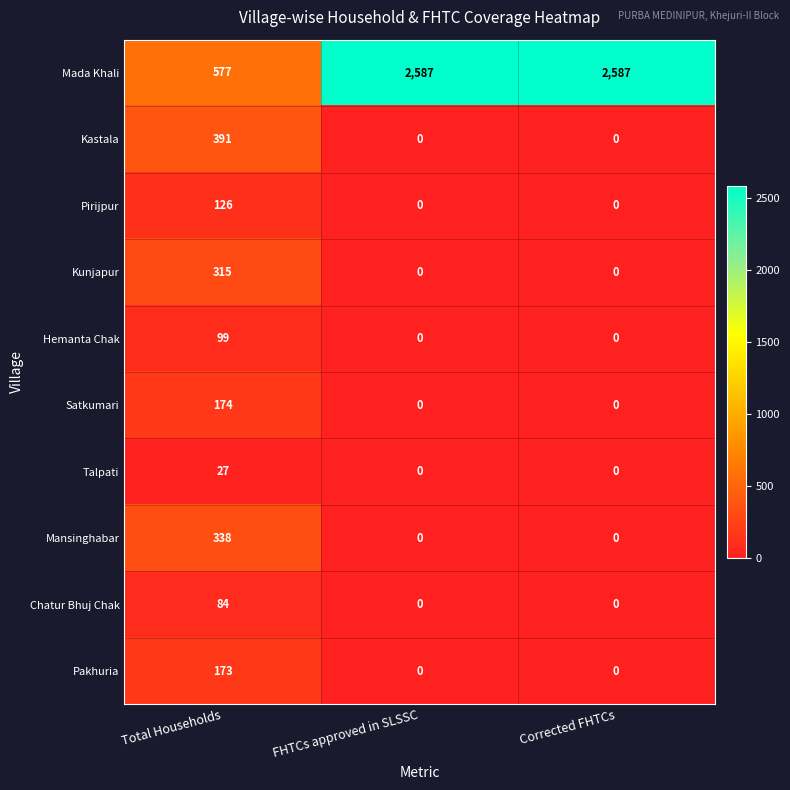

Which series has the largest range (max minus min)?

Mada Khali